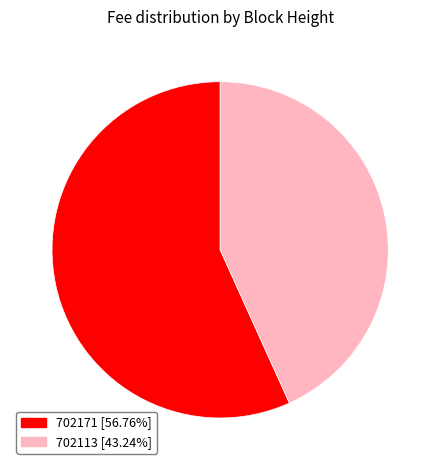

Do 702113 and 702171 together represent more than half of the pie?

Yes